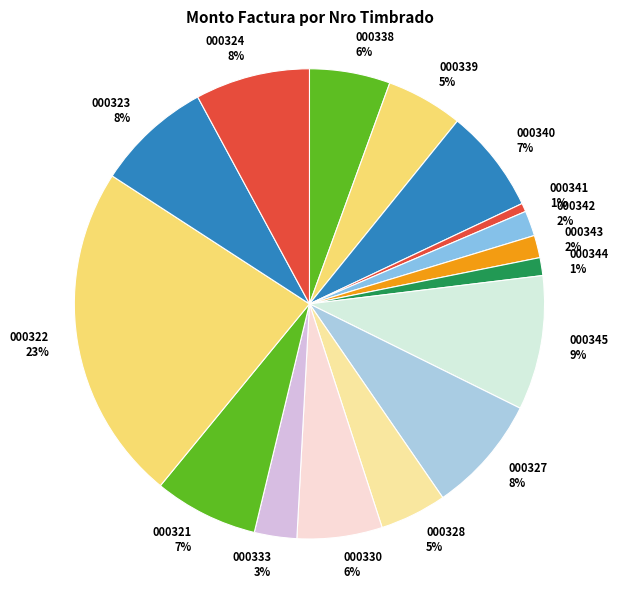

Which category has the biggest portion of the pie?

000322